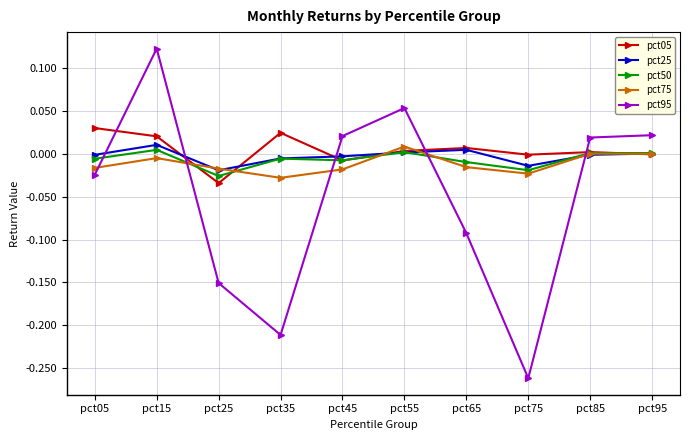

In pct25, how many points are lower than both neighbors (excluding endpoints)?

2